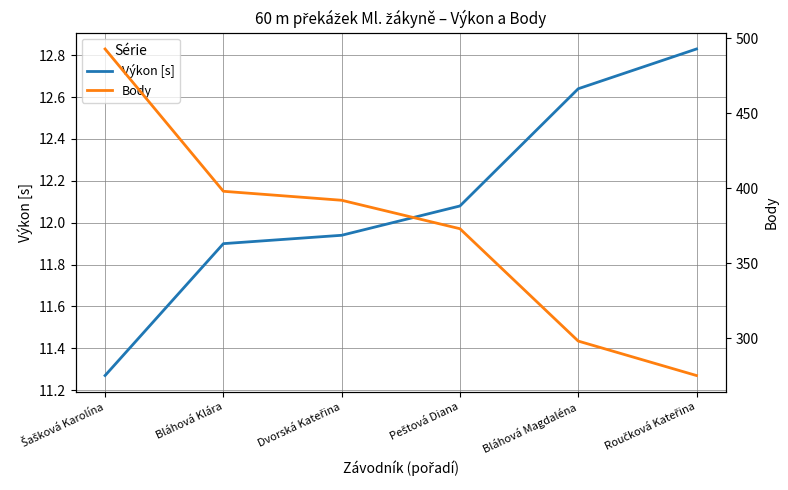

True or false: Výkon [s] and Body cross at least once.

False